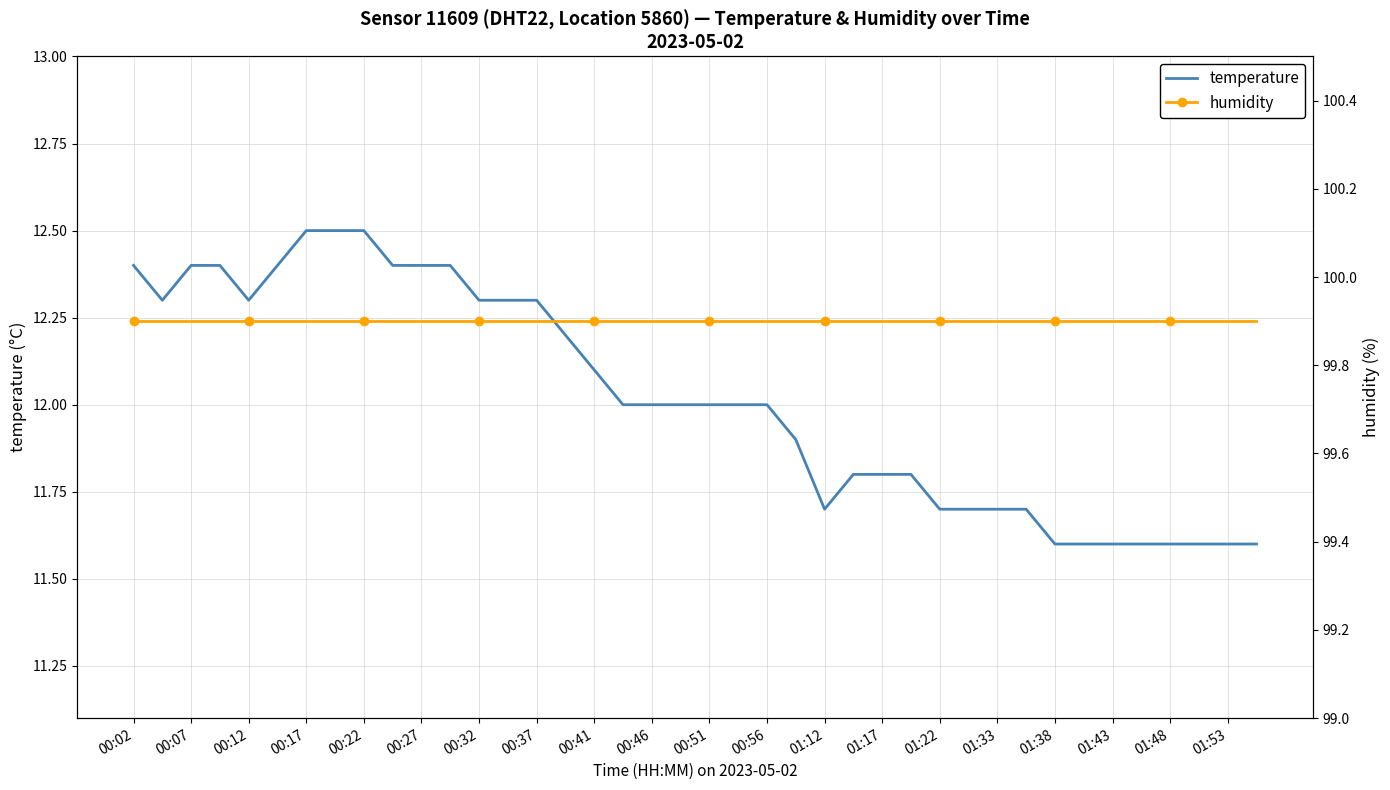

What is the minimum value for temperature?

11.6